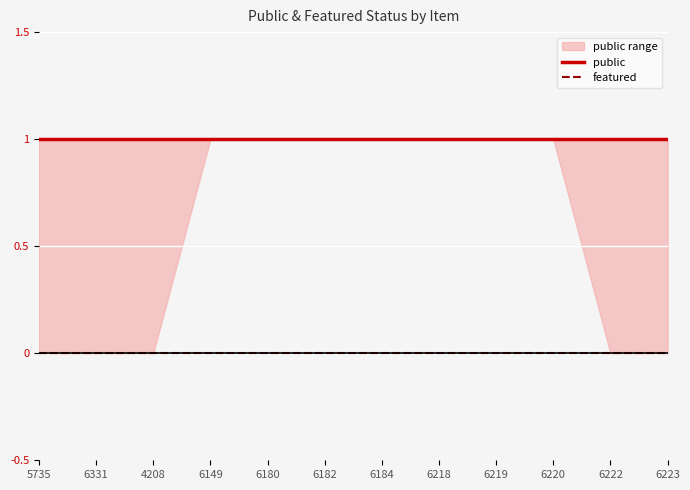

At 6222, list the series in order from smallest to largest.

featured, public